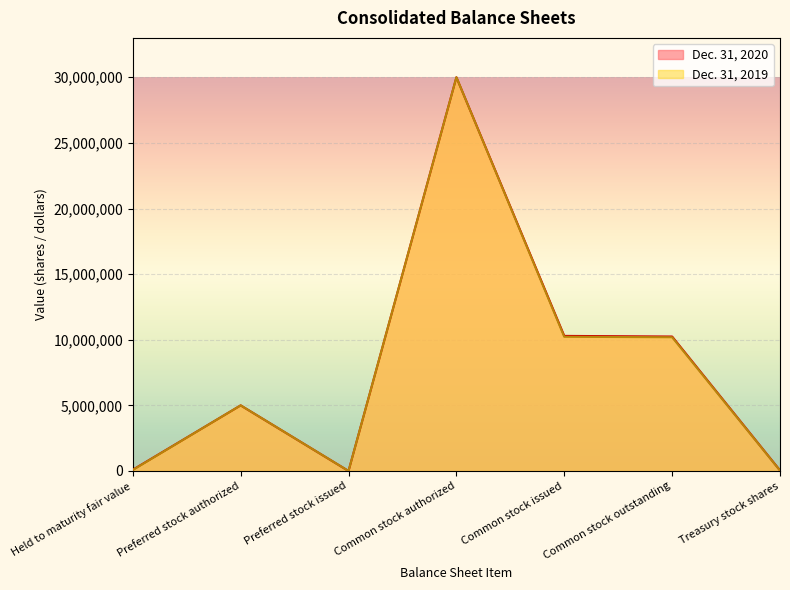

Reading left to right, extract all data points from this chart.

Dec. 31, 2020: 95640	5000000	0	30000000	10293535	10245826	47709
Dec. 31, 2019: 78223	5000000	0	30000000	10224974	10191676	33298